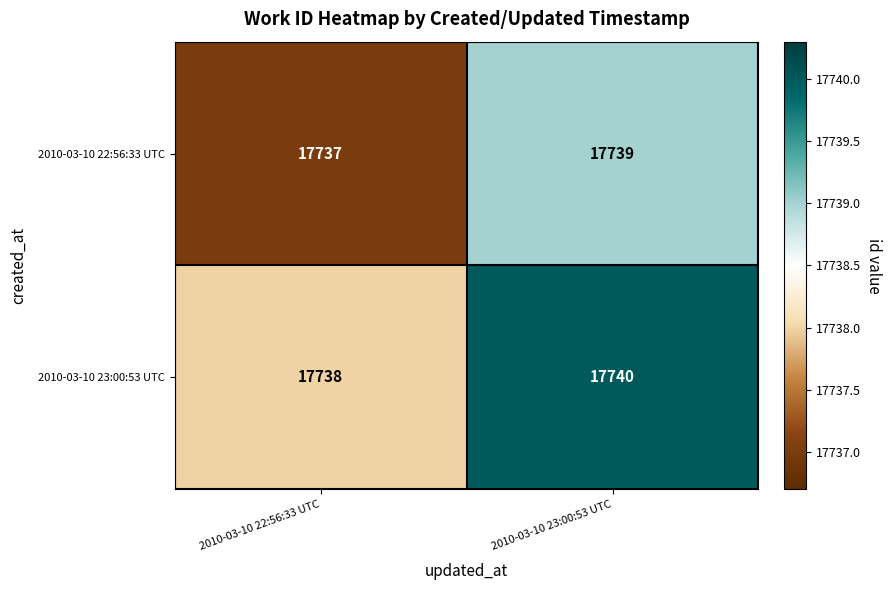

What is the minimum value shown in the chart?

17737